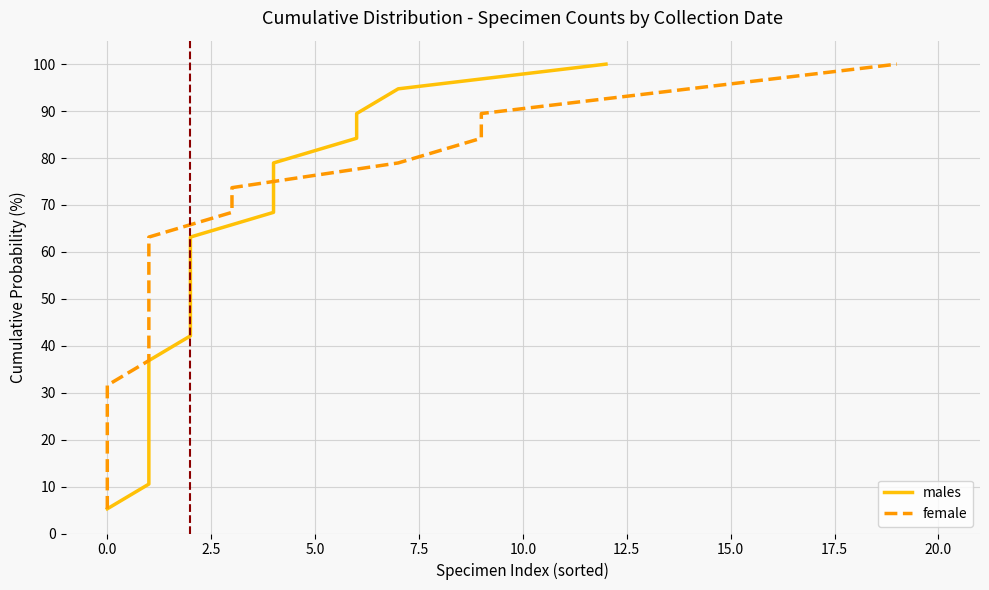

What is the approximate value of males at 0.0?

5.3